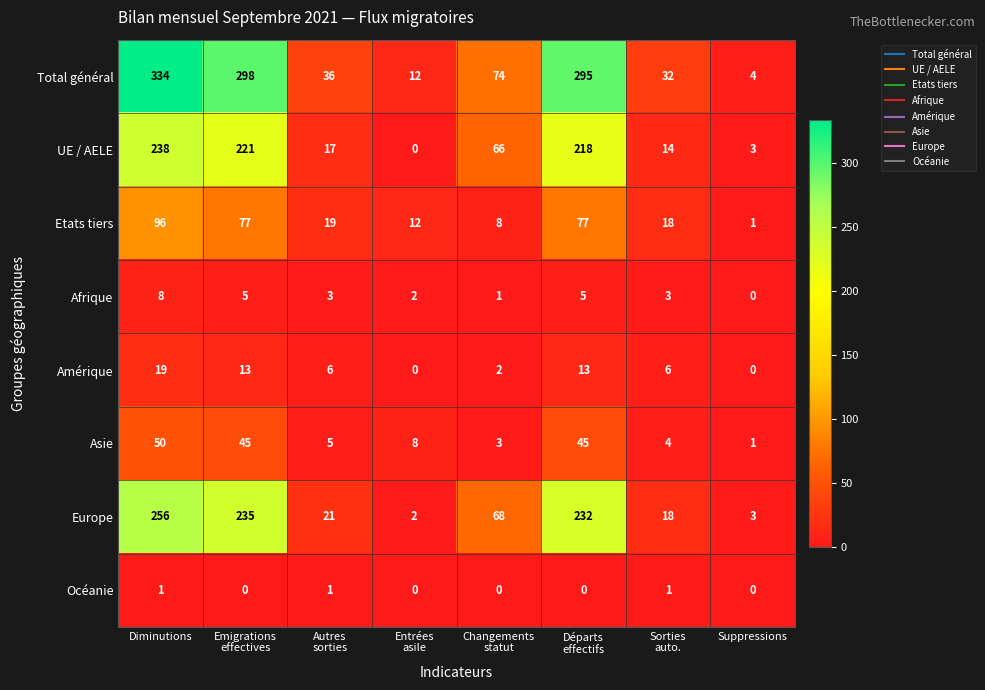

What is the difference between the maximum and minimum values in the Asie series?

49